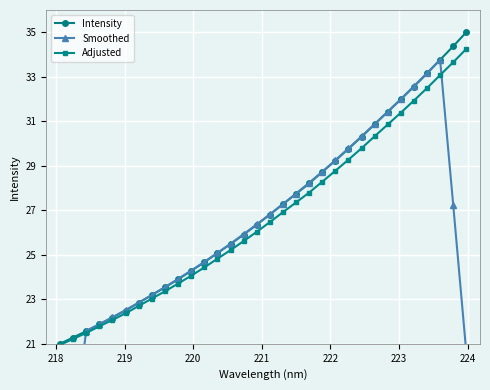

What is the value of the Intensity point at the 12th from the left?

24.7